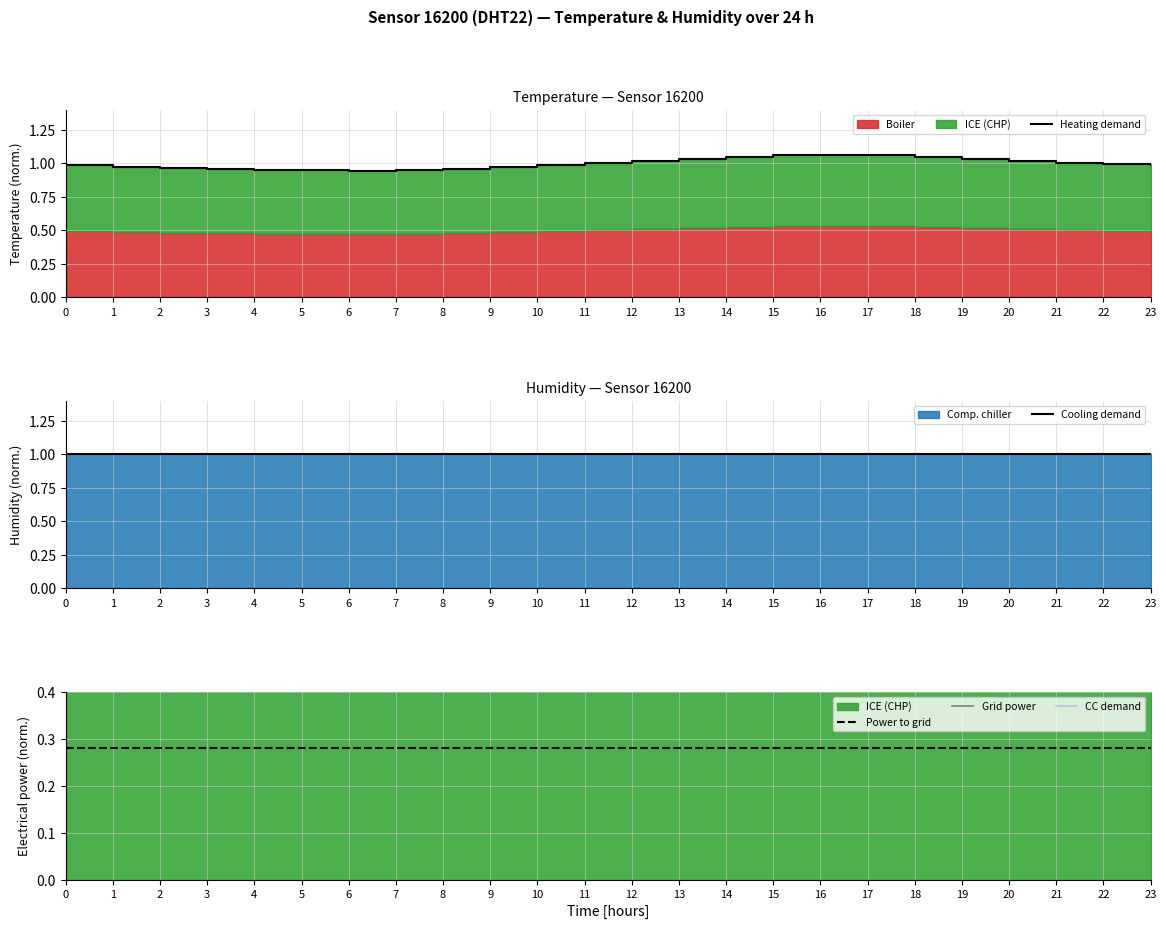

What is the sum of all CC demand values?

24.0